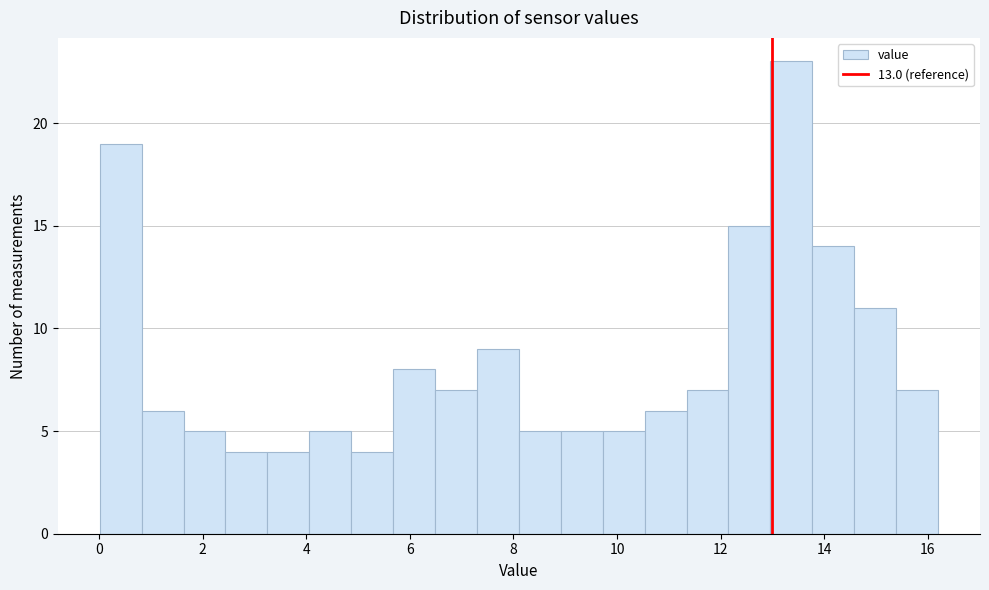

Over which range of the x-axis is the bar tallest?

13.0 to 13.8